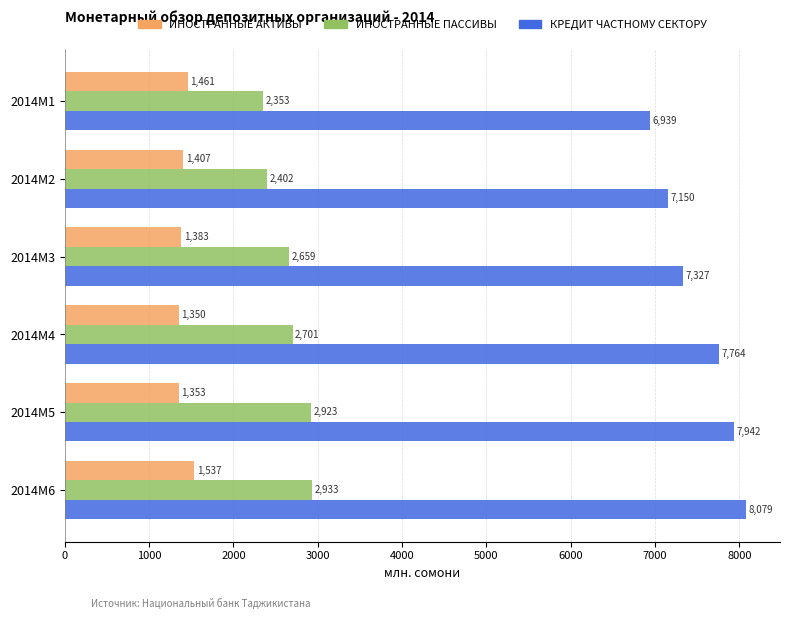

List the series in order of their overall mean, highest first.

КРЕДИТ ЧАСТНОМУ СЕКТОРУ, ИНОСТРАННЫЕ ПАССИВЫ, ИНОСТРАННЫЕ АКТИВЫ